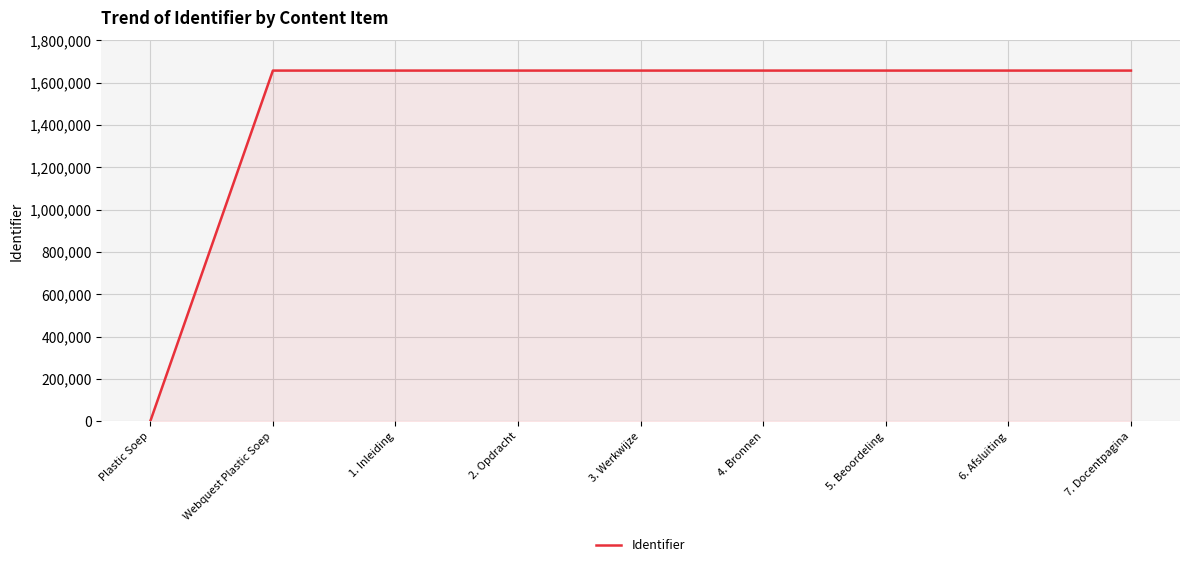

What is the average value?

1473261